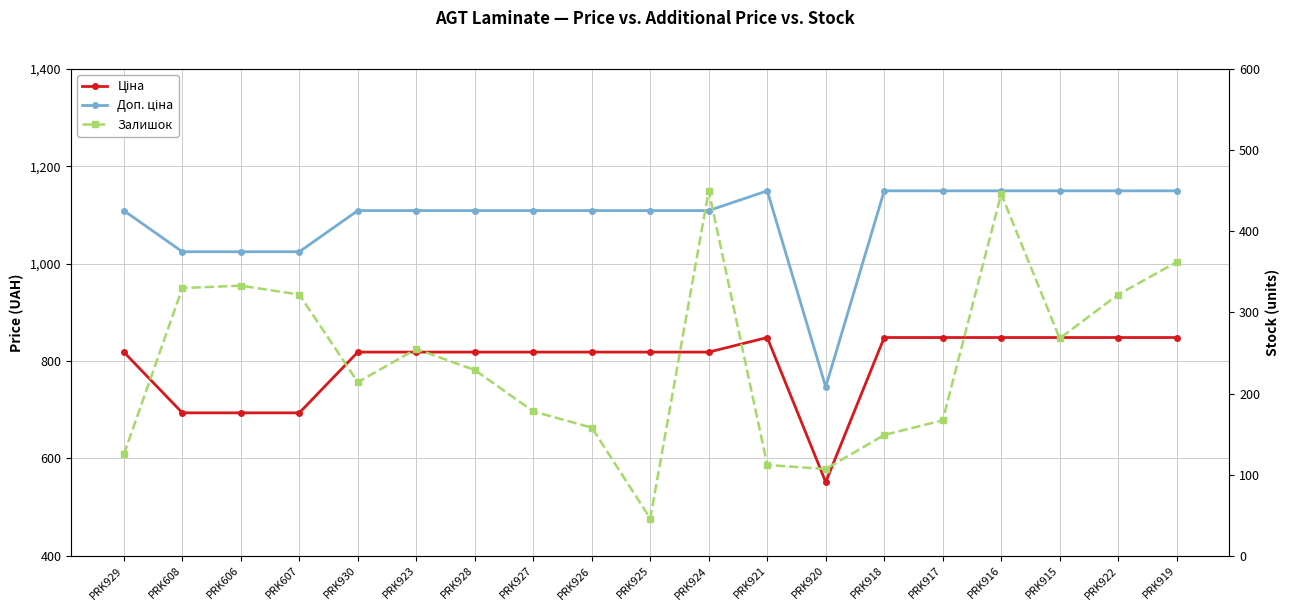

Where is the first local maximum for Доп. ціна?

PRK921